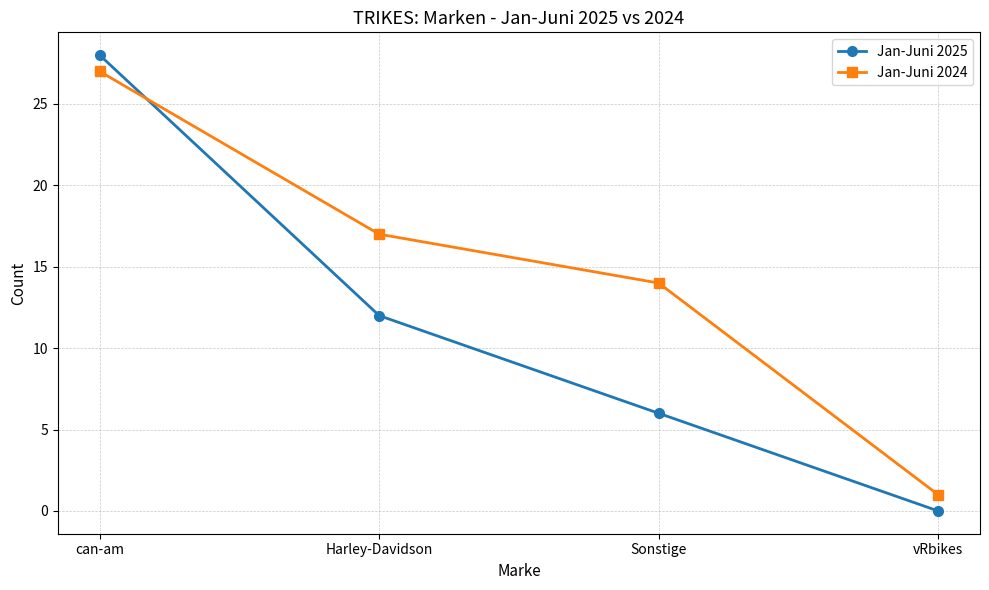

What is the difference between the maximum and minimum values in the Jan-Juni 2025 series?

28